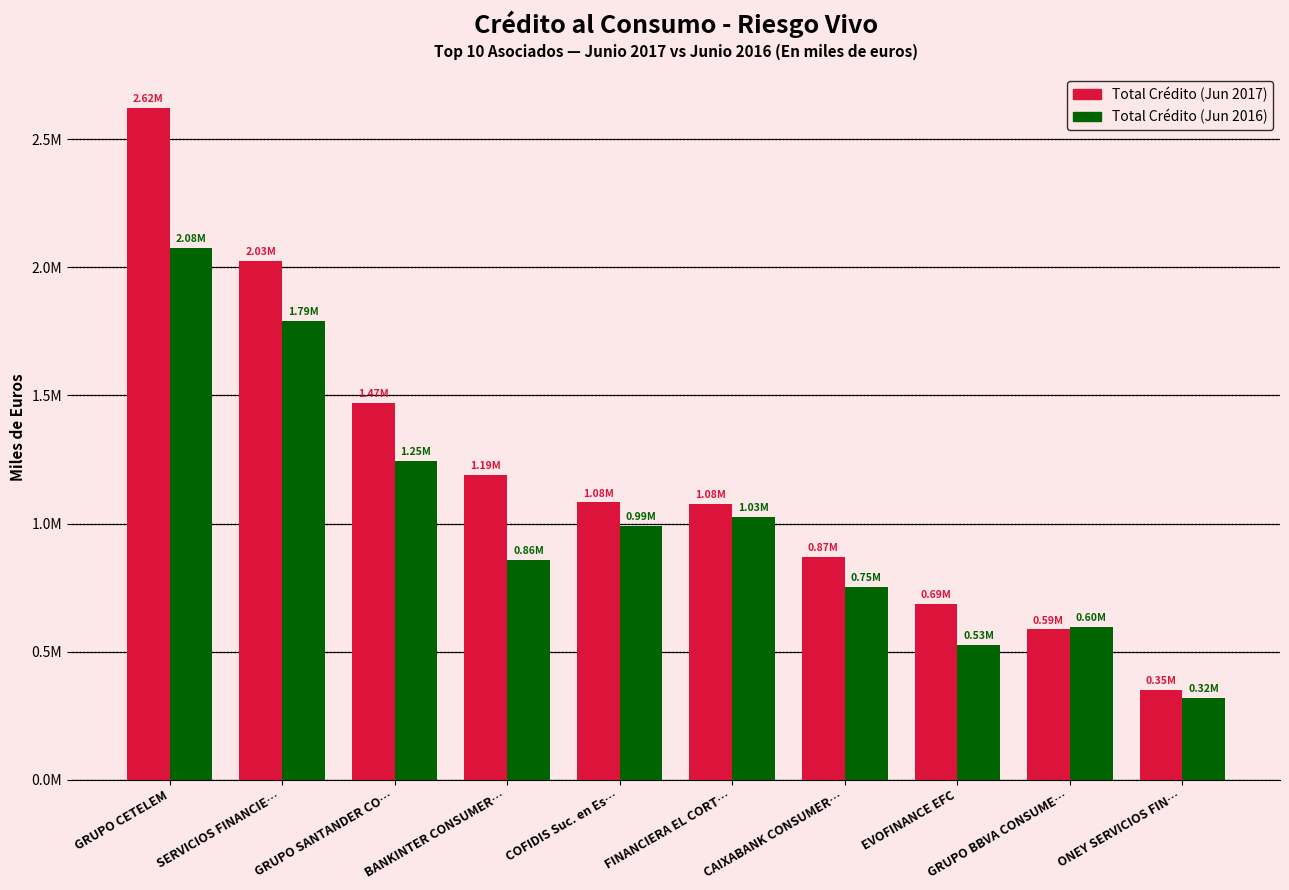

What is the difference between the second highest and minimum values in the Total Crédito (Jun 2016) series?

1469762.4